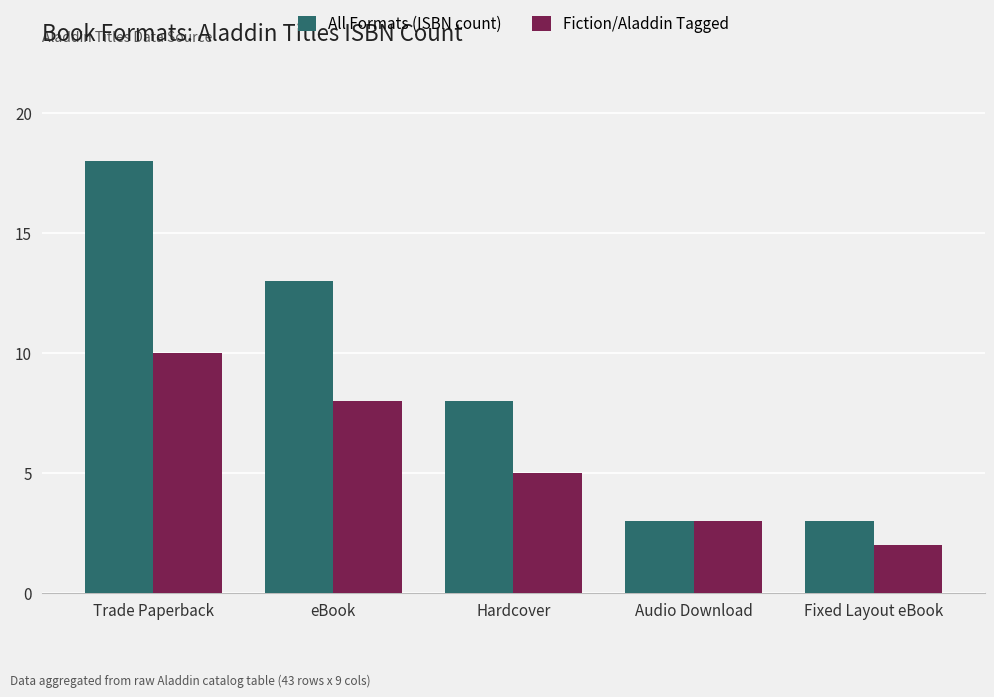

How many groups of bars are there?

5